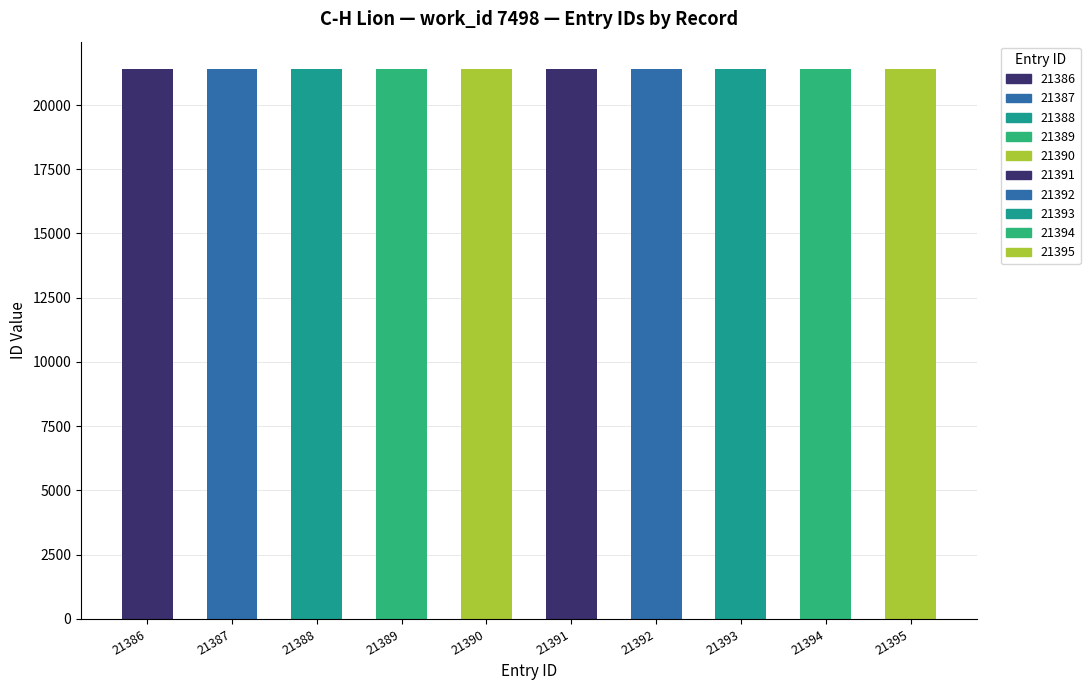

Approximately how many times larger is the value at 21387 compared to 21386?

1.0